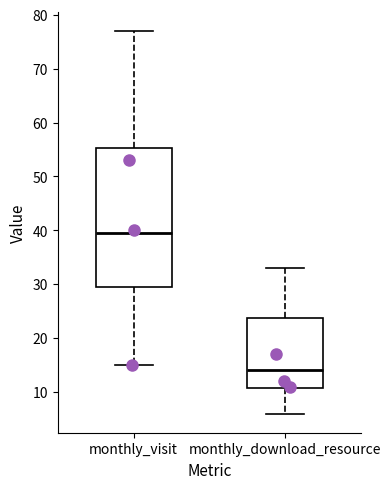

Reading left to right, transcribe this box plot: for each box, give where its median line is, the range the box spans, and where its two whiskers end, as read against the y-axis. The values are not printed on the chart, so give them approximately, as read against the axis.

monthly_visit: median 40, box 30 to 55, whiskers 15 to 77
monthly_download_resource: median 14, box 11 to 24, whiskers 6 to 33